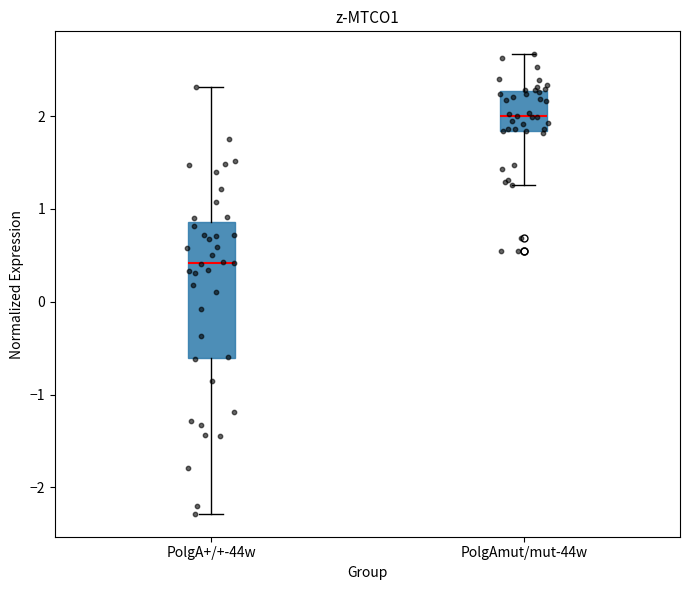

Comparing the boxes themselves (not the whiskers), which one is the tallest?

PolgA+/+-44w